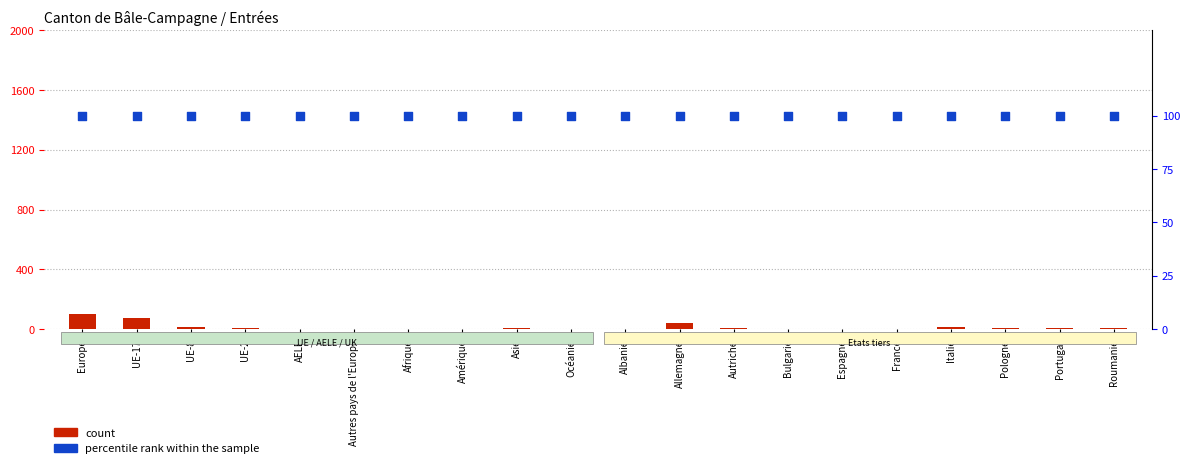

At how many categories does at least one series exceed 0?

20